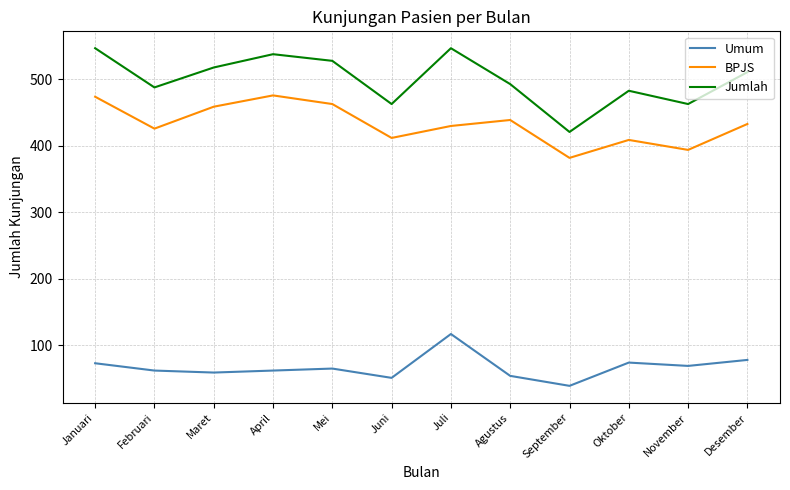

True or false: Jumlah and Umum intersect in this chart.

False